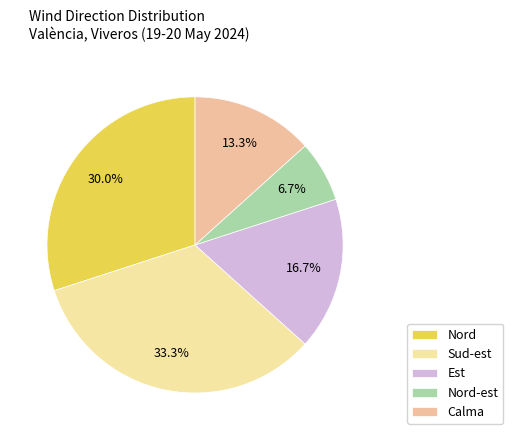

Is there a majority slice in this chart?

No